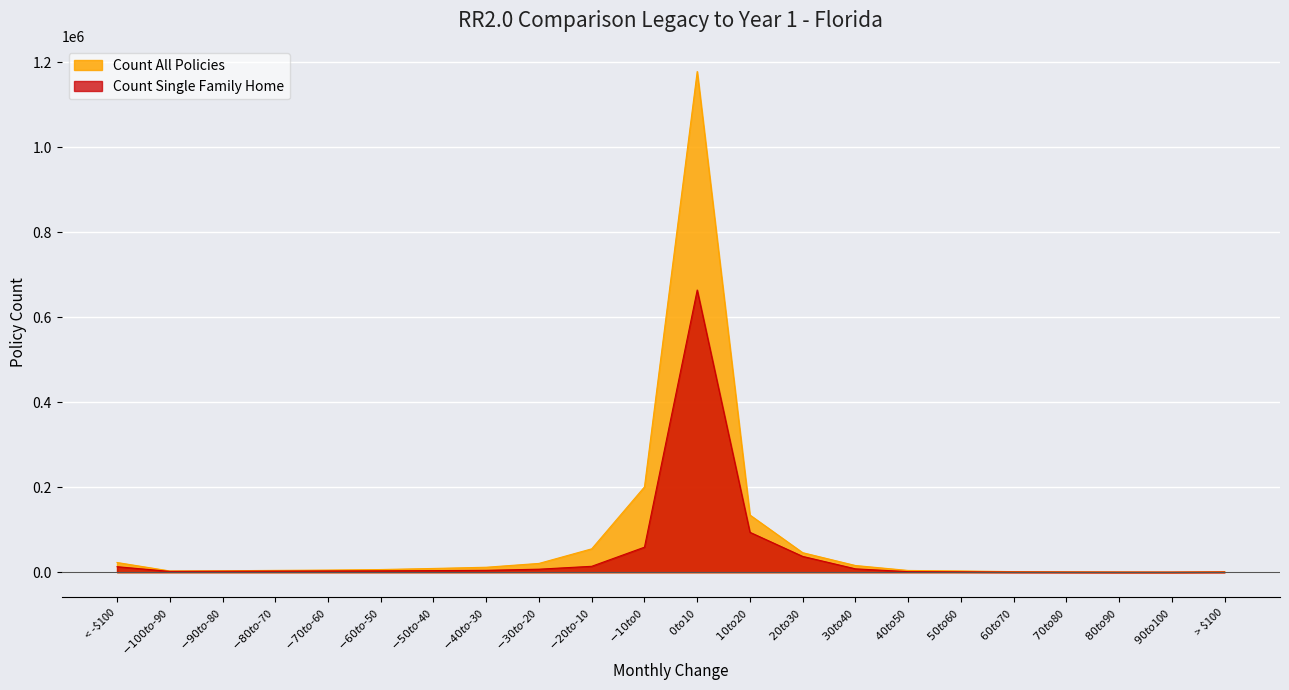

The value of Count All Policies at $-70 to $-60 is 5092. True or false?

True